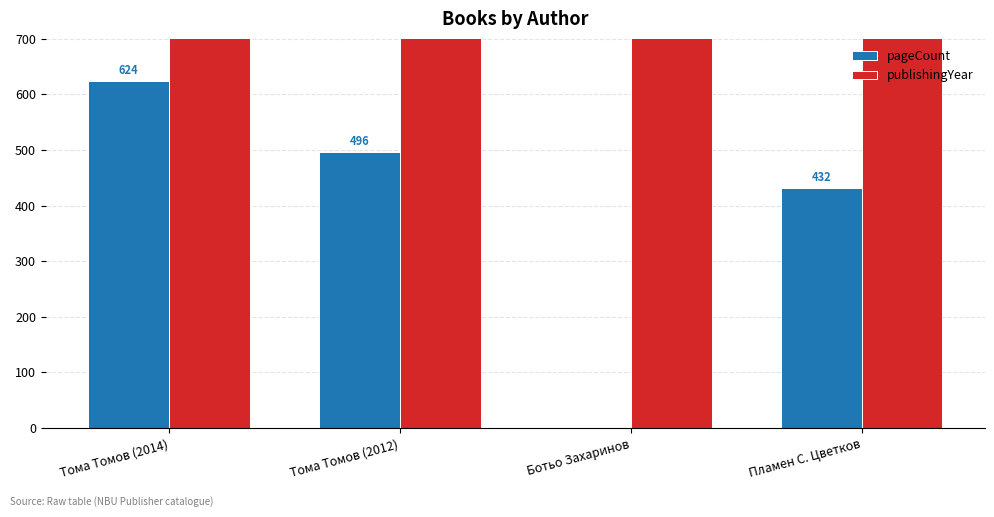

At which label is pageCount closest to 312?

Пламен С. Цветков